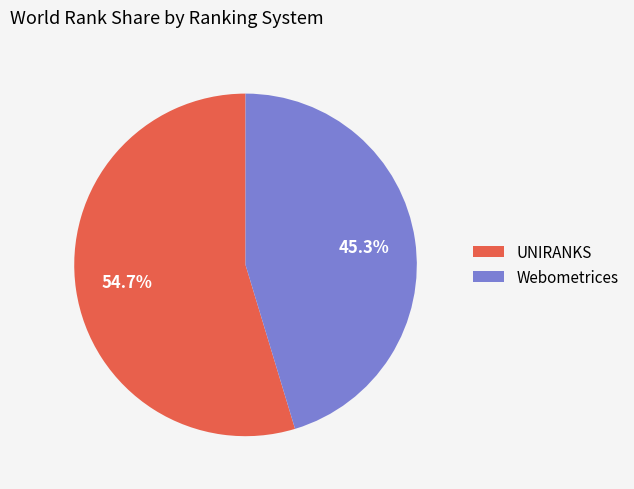

What is the total percentage of UNIRANKS and Webometrices?

100.0%